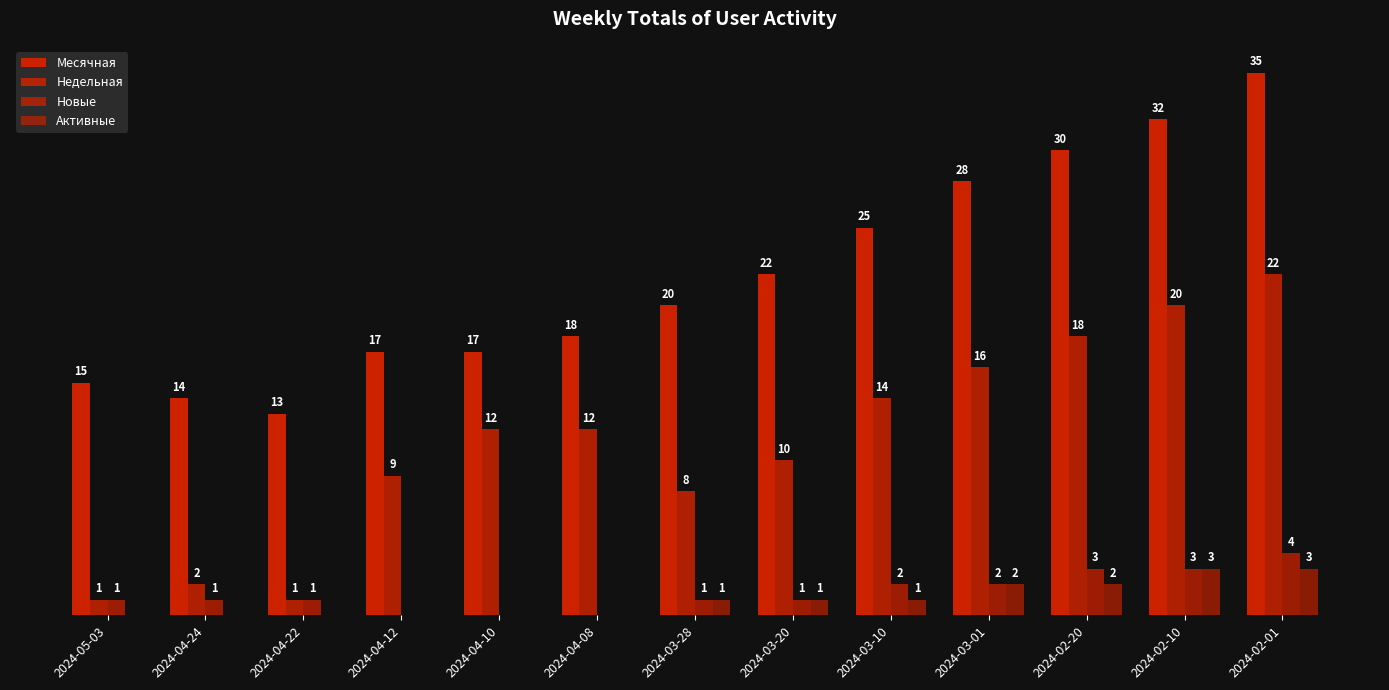

List the labels in order of Новые value, smallest first.

2024-04-12, 2024-04-10, 2024-04-08, 2024-05-03, 2024-04-24, 2024-04-22, 2024-03-28, 2024-03-20, 2024-03-10, 2024-03-01, 2024-02-20, 2024-02-10, 2024-02-01